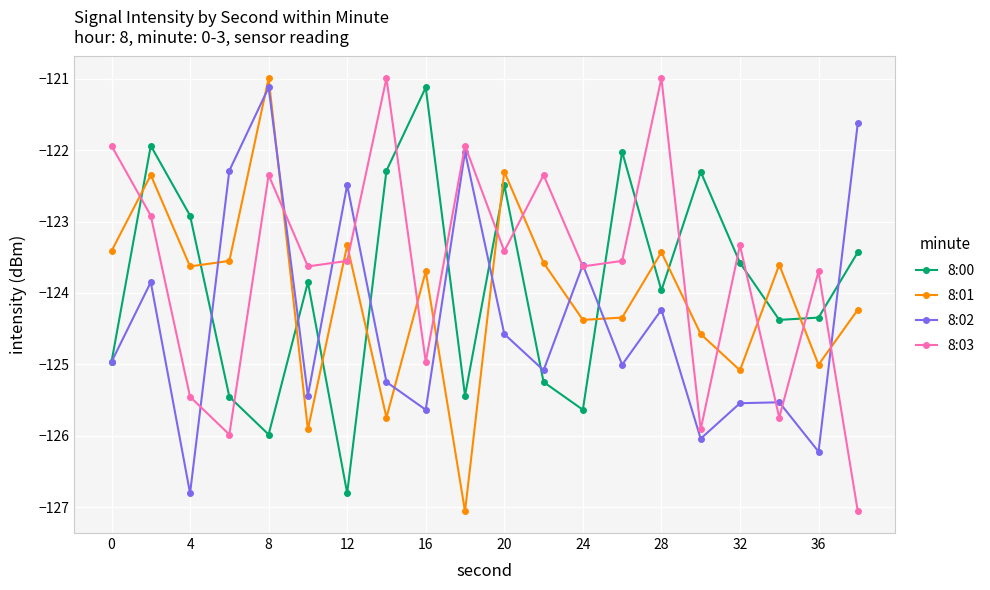

What are all the series names shown in the legend?

8:00, 8:01, 8:02, 8:03